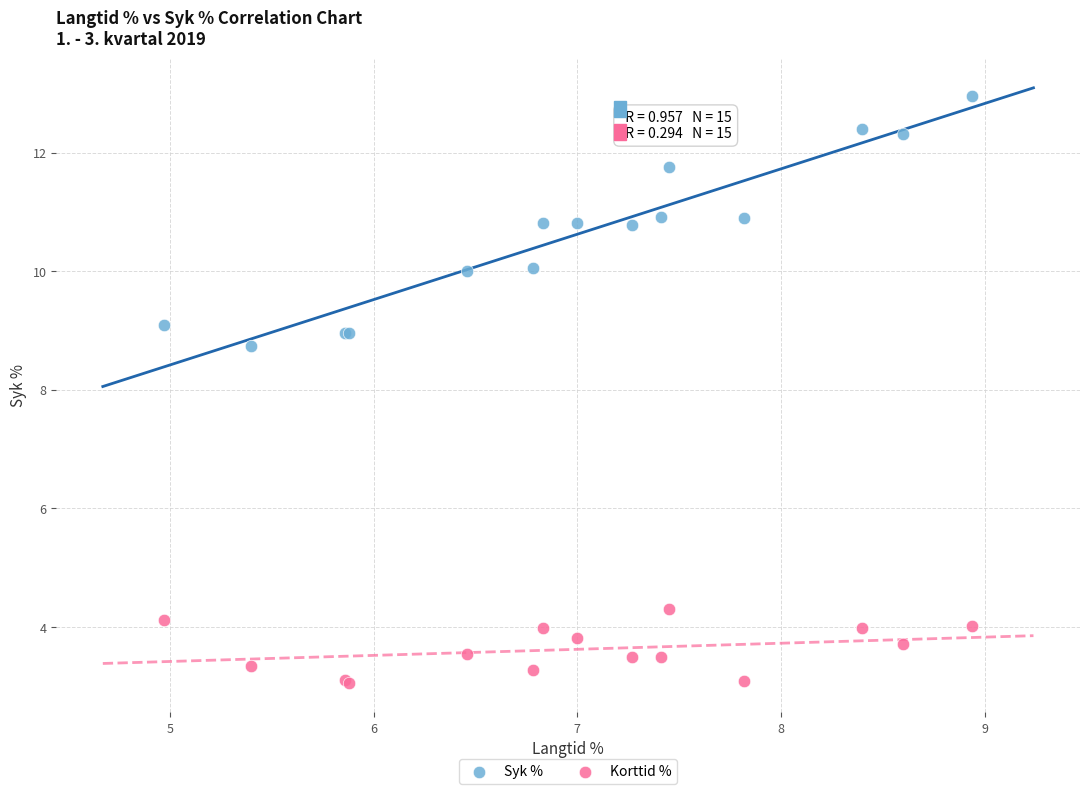

Across all series, what Y value is closest to 8?

8.7